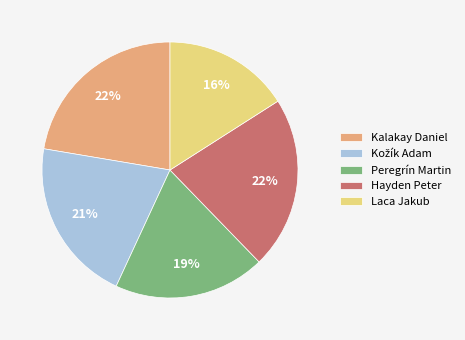

Is it true that Peregrín Martin is 14% of the pie?

False